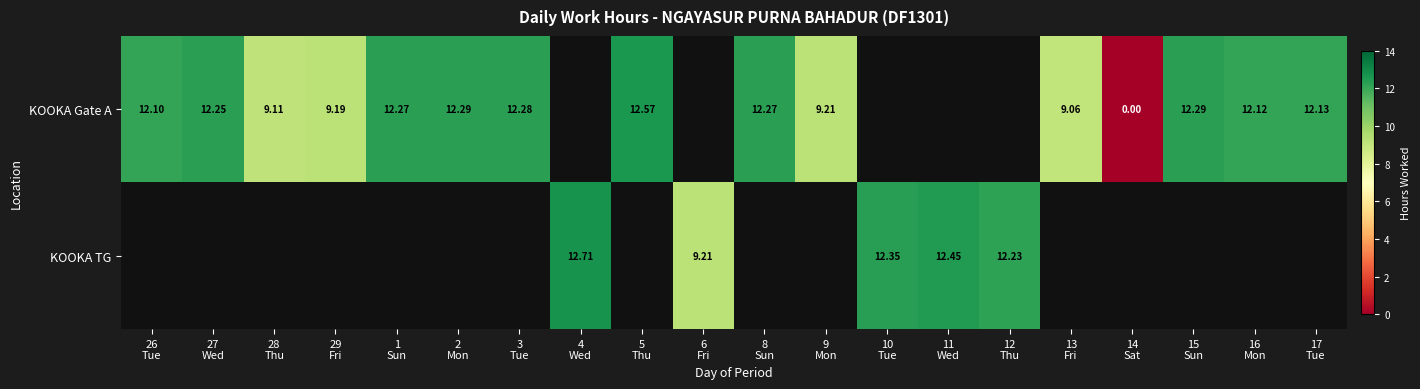

How many positive values does the KOOKA TG series have?

5